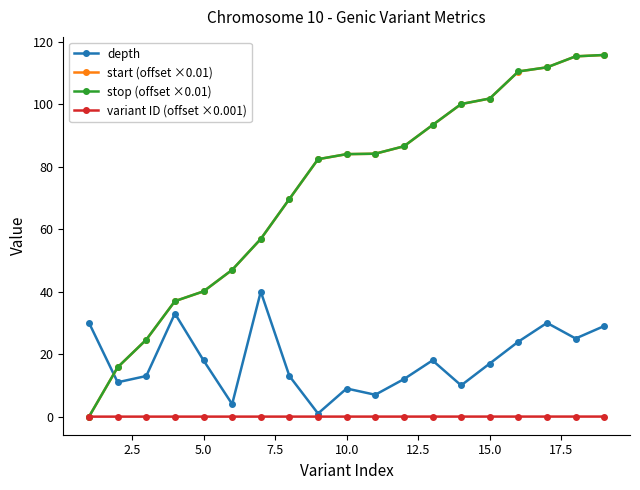

What is the value of the depth point at the 12th from the left?

12.0